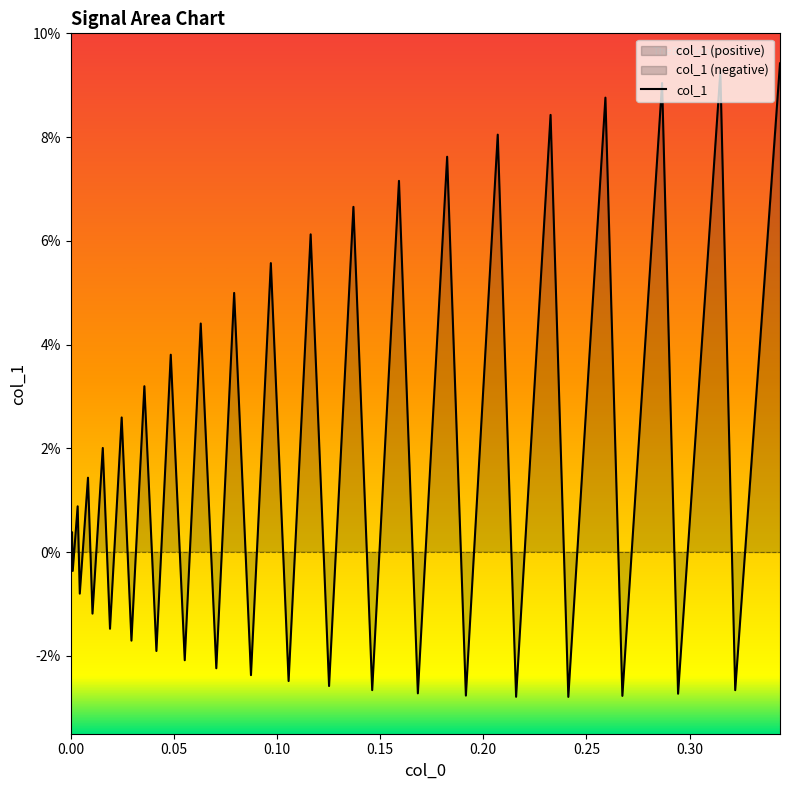

How many negative values are there?

19